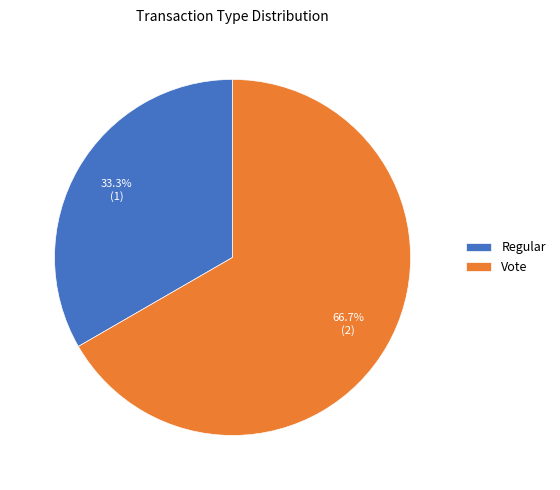

To the nearest percent, what is the average slice percentage?

50%